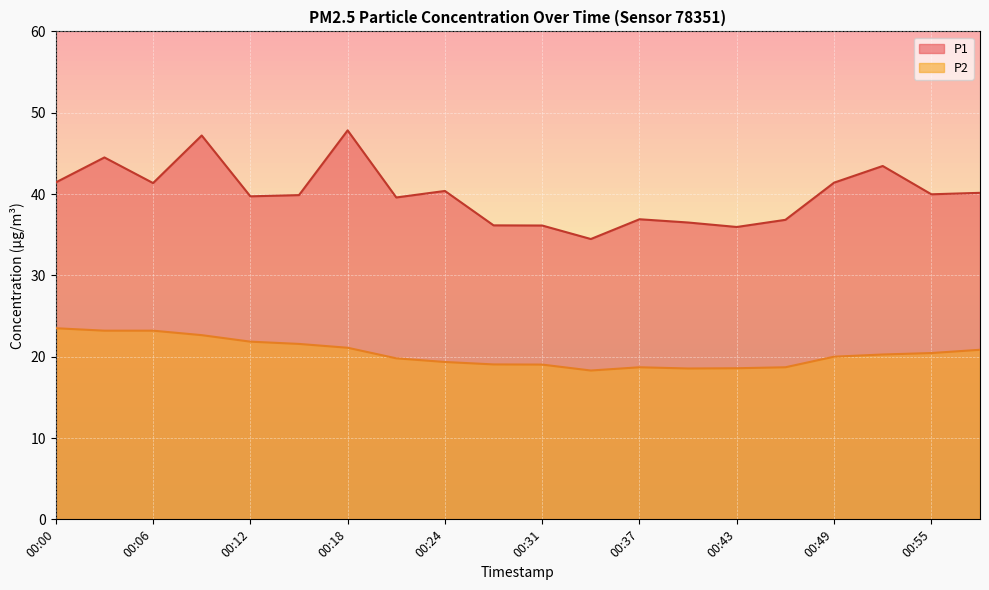

Which category has the lowest value in the P2 series?

00:34